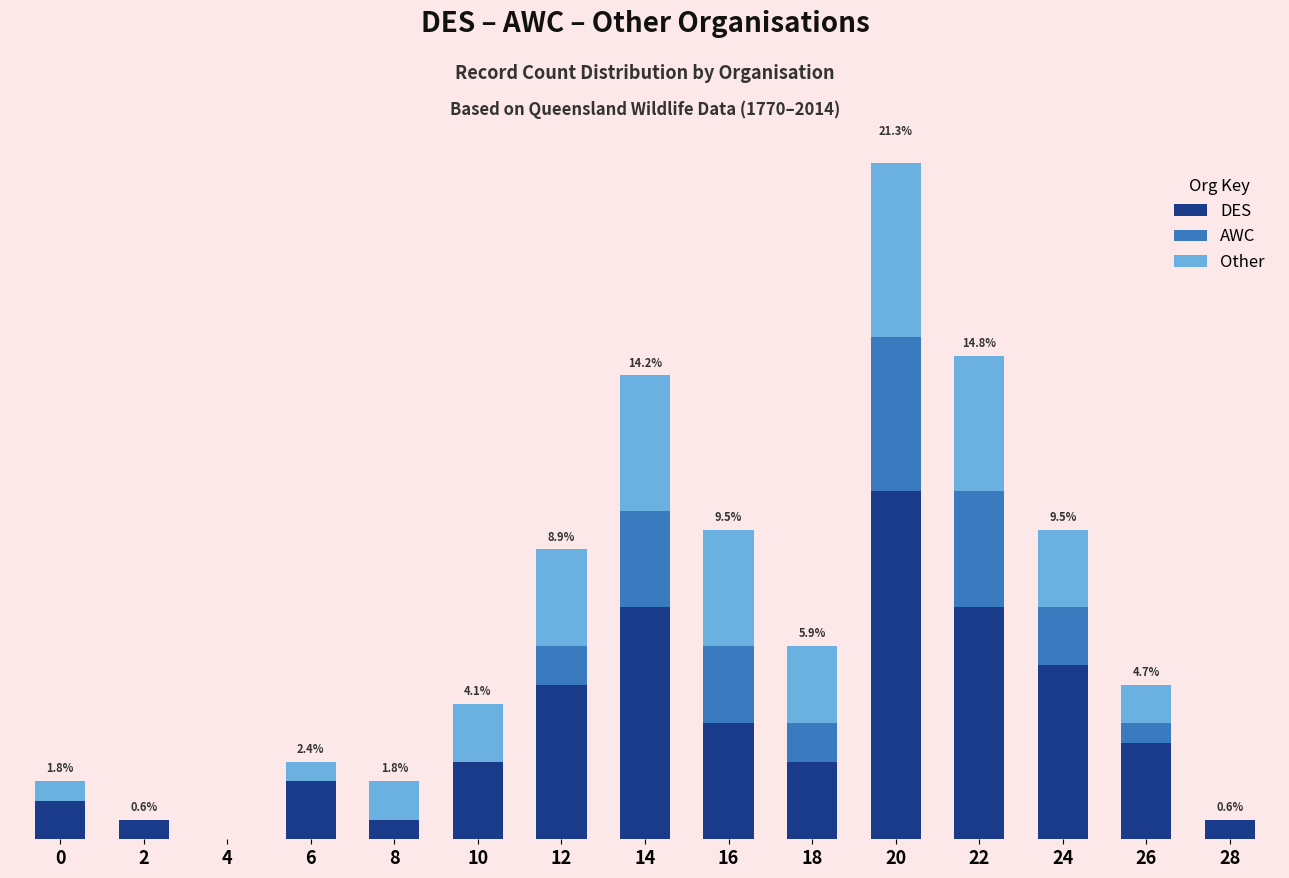

Reading left to right, transcribe all the data shown in this chart.

DES: 0=2	2=1	4=0	6=3	8=1	10=4	12=8	14=12	16=6	18=4	20=18	22=12	24=9	26=5	28=1
AWC: 0=0	2=0	4=0	6=0	8=0	10=0	12=2	14=5	16=4	18=2	20=8	22=6	24=3	26=1	28=0
Other: 0=1	2=0	4=0	6=1	8=2	10=3	12=5	14=7	16=6	18=4	20=10	22=7	24=4	26=2	28=0